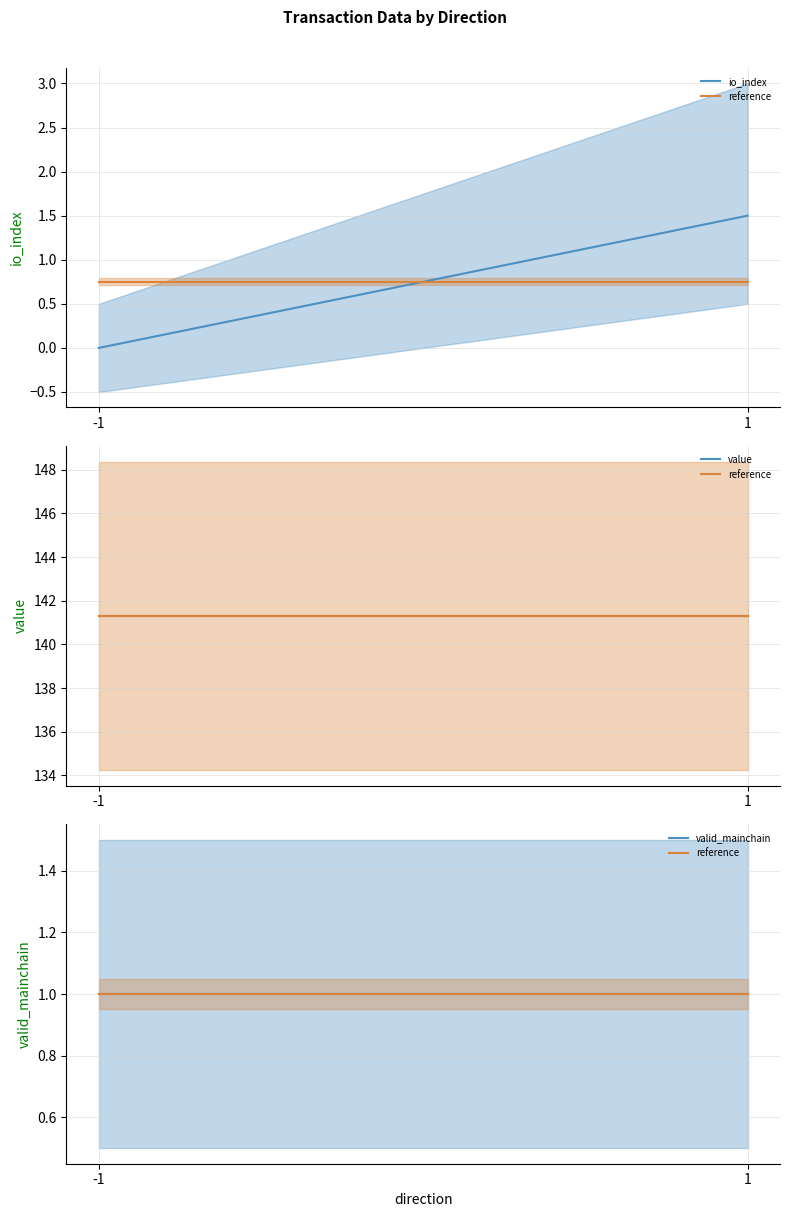

At how many categories does at least one series exceed 108?

2